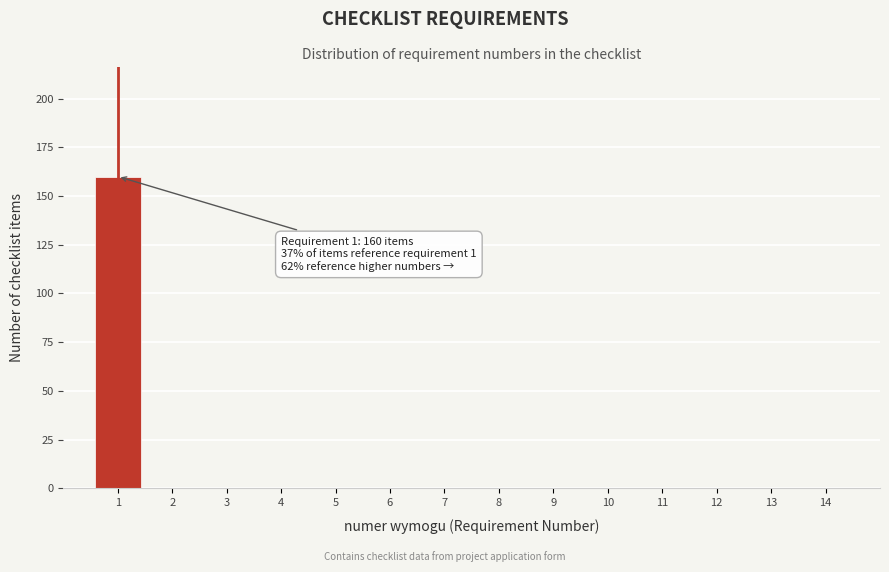

Over which range of the x-axis is the bar tallest?

0.5 to 1.5